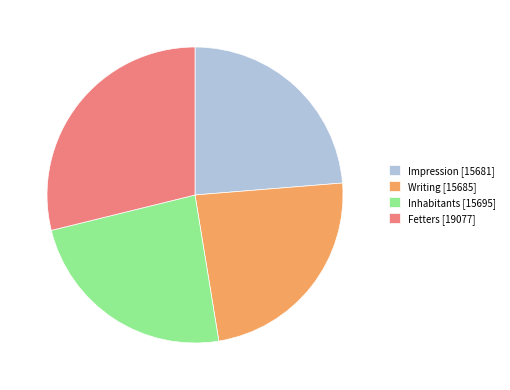

The Fetters slice represents 34% of the pie. True or false?

False